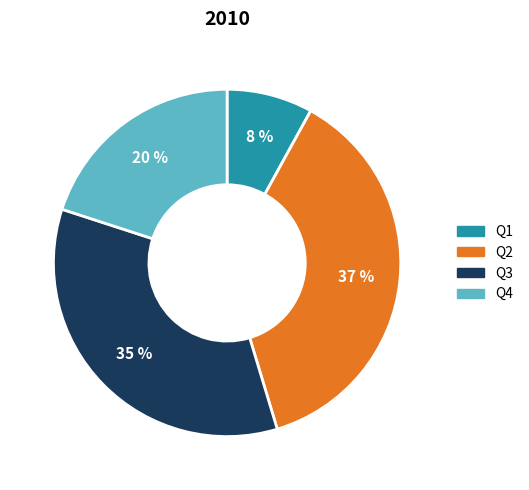

Is the sum of Q4 and Q3 greater than half?

Yes